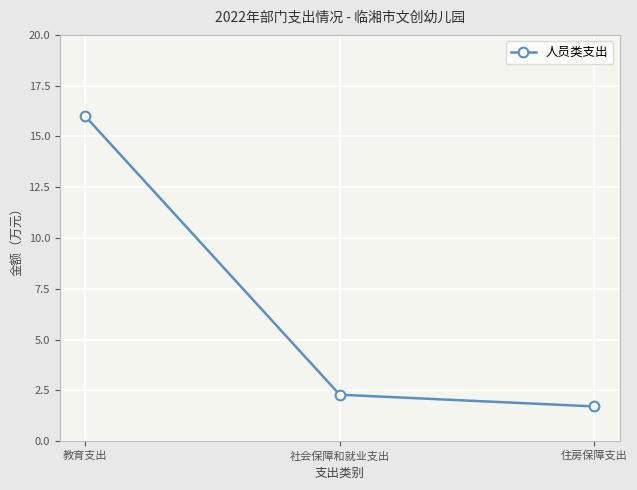

True or false: the data shows 1.7 at 住房保障支出.

True